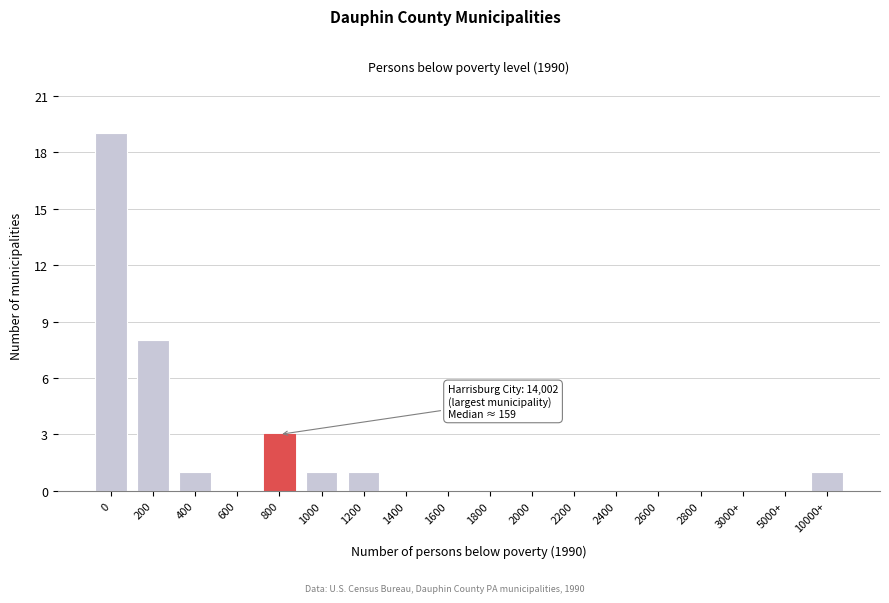

Reading left to right, transcribe all the data shown in this chart.

0=19	200=8	400=1	600=0	800=3	1000=1	1200=1	1400=0	1600=0	1800=0	2000=0	2200=0	2400=0	2600=0	2800=0	3000+=0	5000+=0	10000+=1